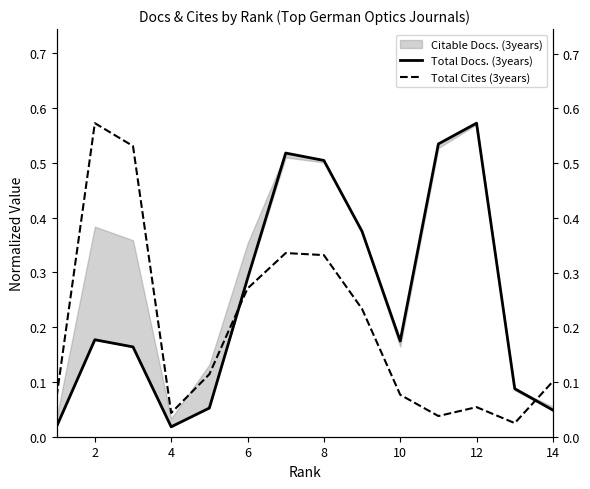

The value of Total Cites (3years) at 2 is 0.6. True or false?

True